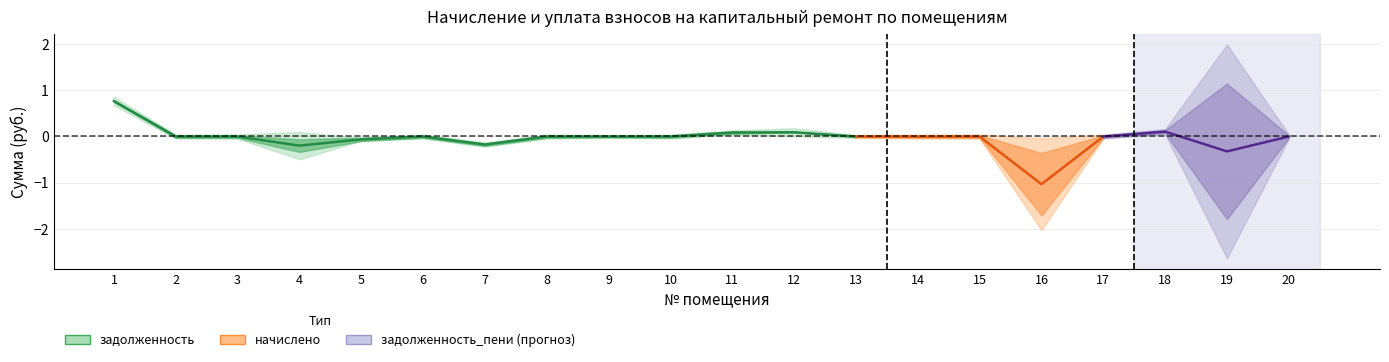

List the labels in order of value, largest first.

1, 12, 11, 13, 9, 10, 6, 2, 8, 3, 5, 7, 4